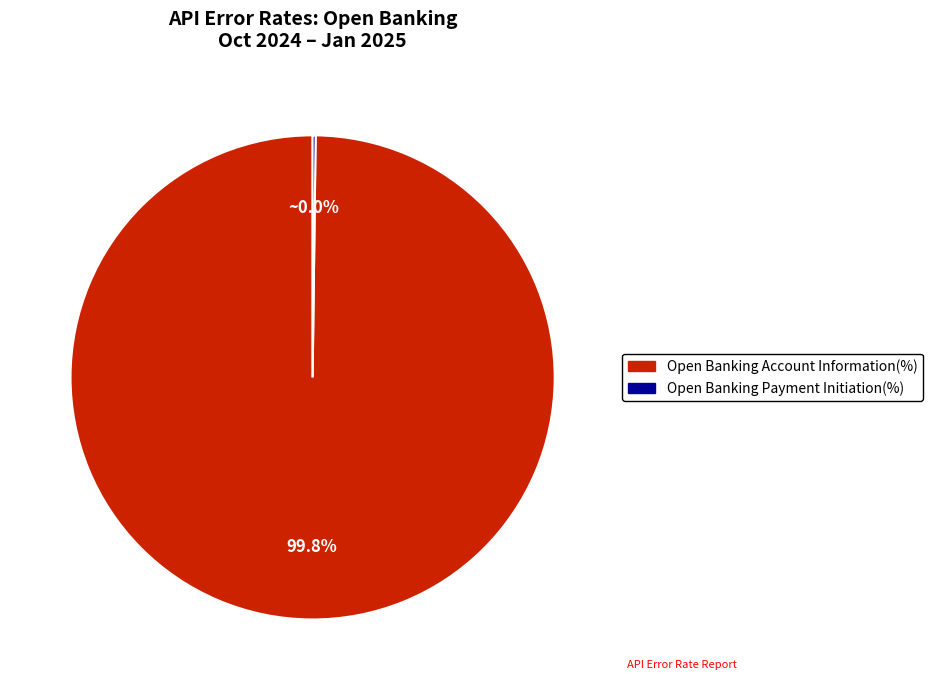

How many slices are in this pie chart?

2